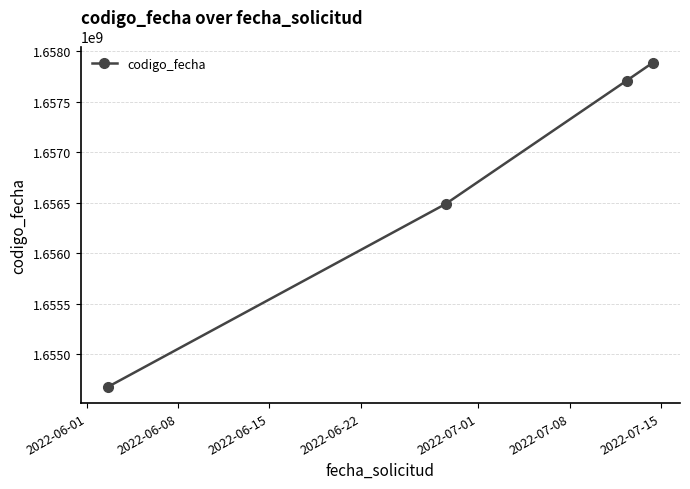

How many lines are shown in the chart?

1